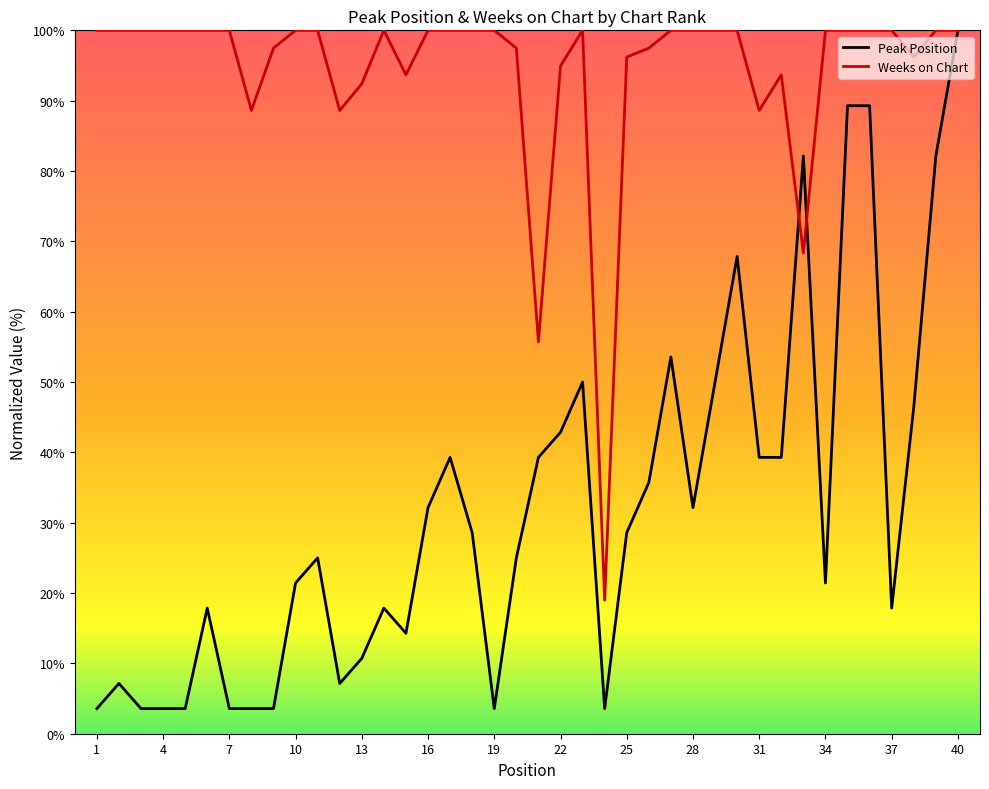

Which series has the largest total across all categories?

Weeks on Chart